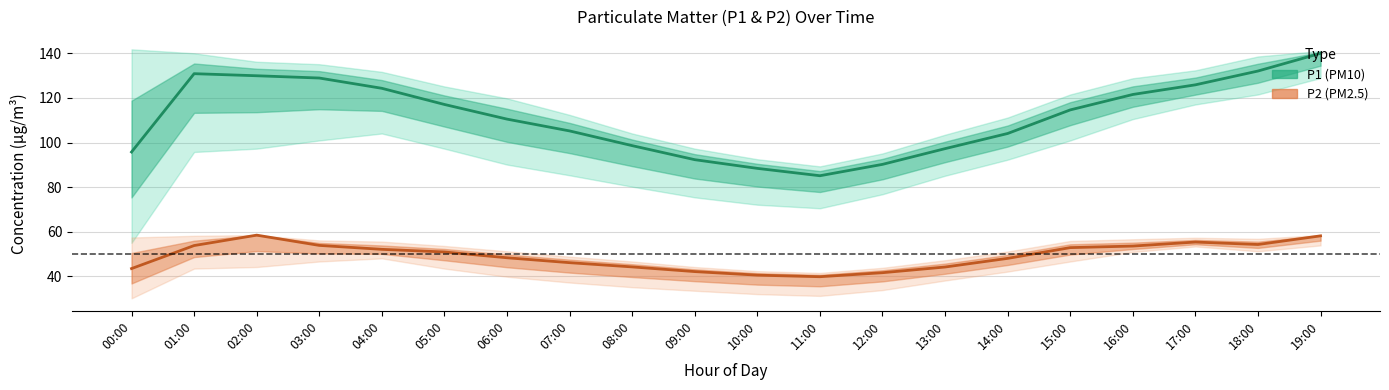

Where does the P1 series first go above 114?

01:00